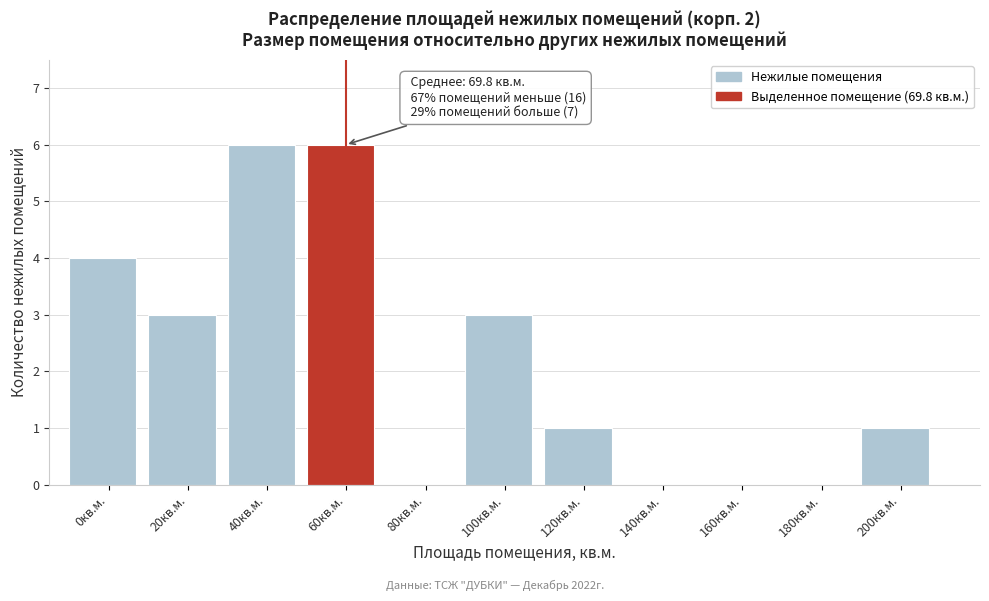

Reading left to right, what are all the values shown in this chart?

0кв.м.=4	20кв.м.=3	40кв.м.=6	60кв.м.=6	80кв.м.=0	100кв.м.=3	120кв.м.=1	140кв.м.=0	160кв.м.=0	180кв.м.=0	200кв.м.=1